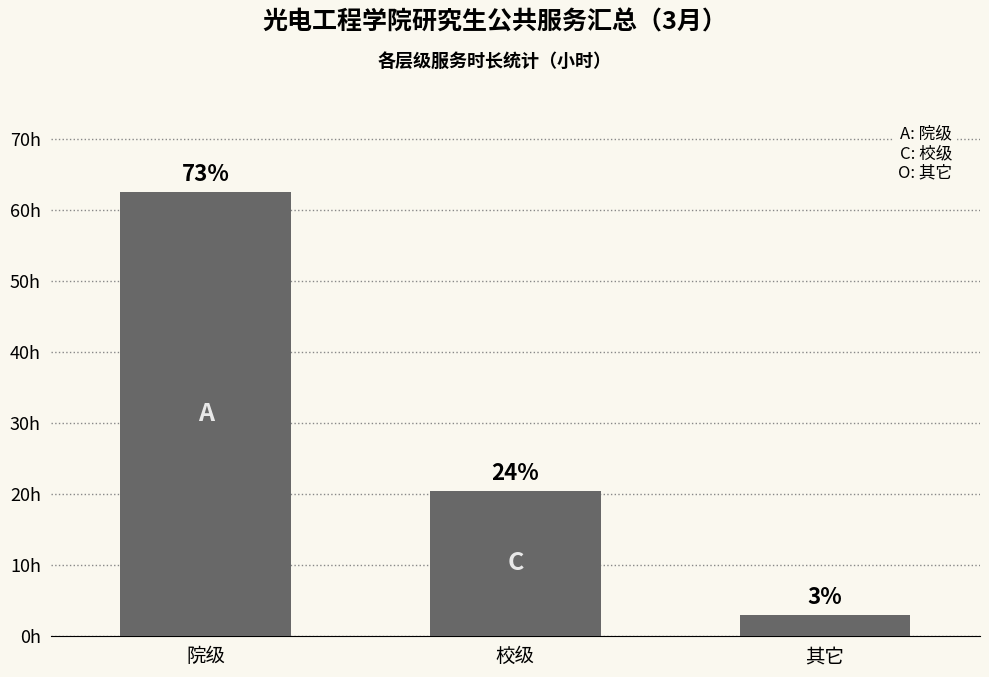

Rank the categories by value from highest to lowest.

院级, 校级, 其它